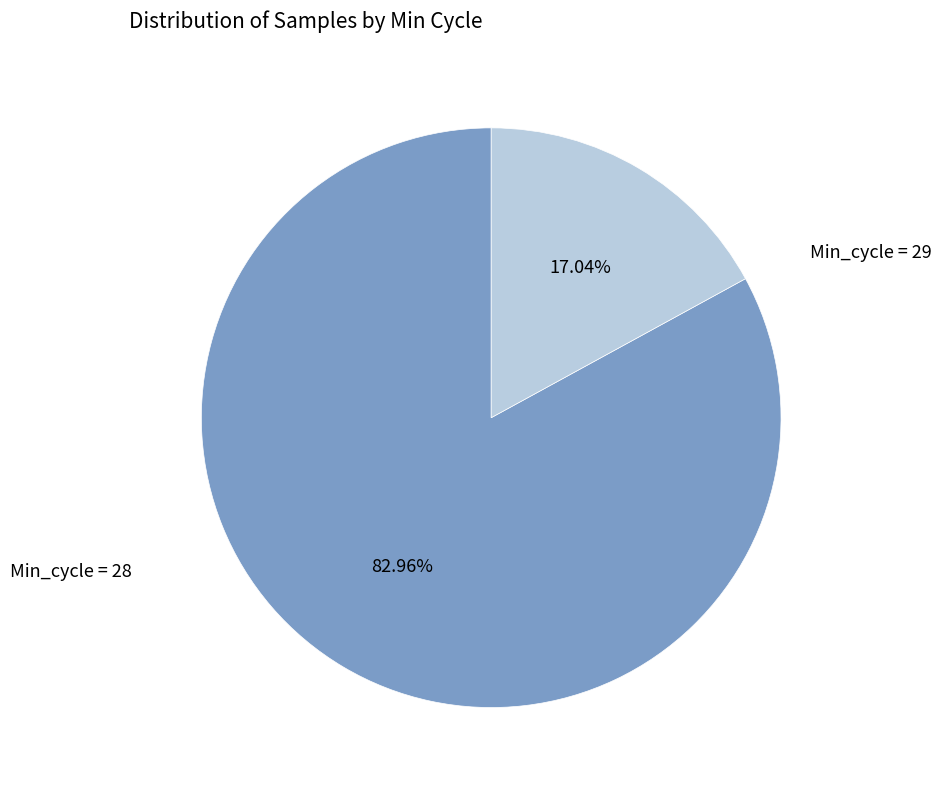

Does any single category account for the majority?

Yes